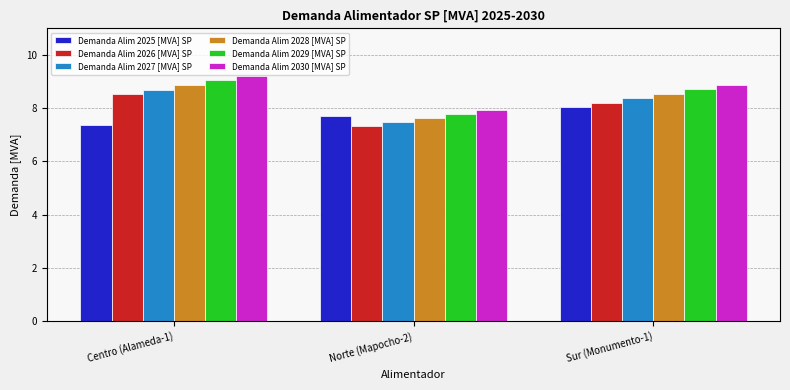

What is the maximum value shown in the chart?

9.2